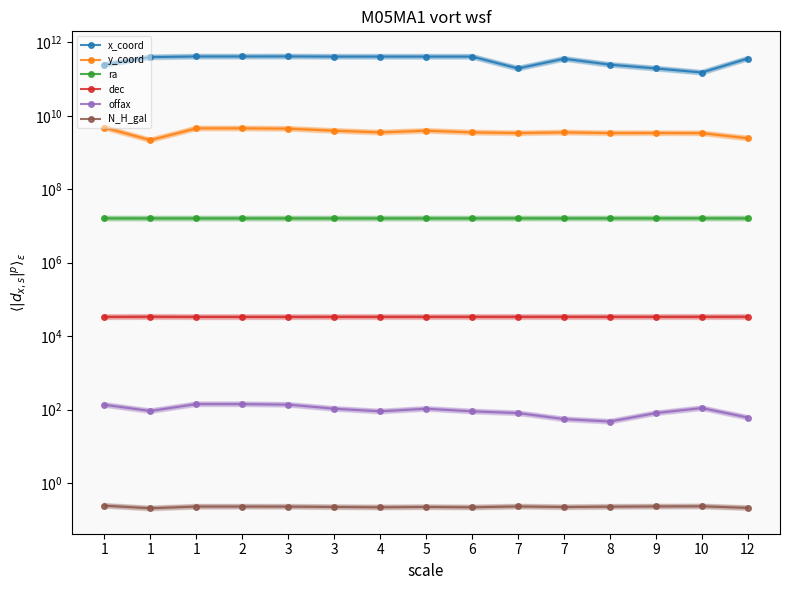

The value of offax at 5 is 105.9. True or false?

True